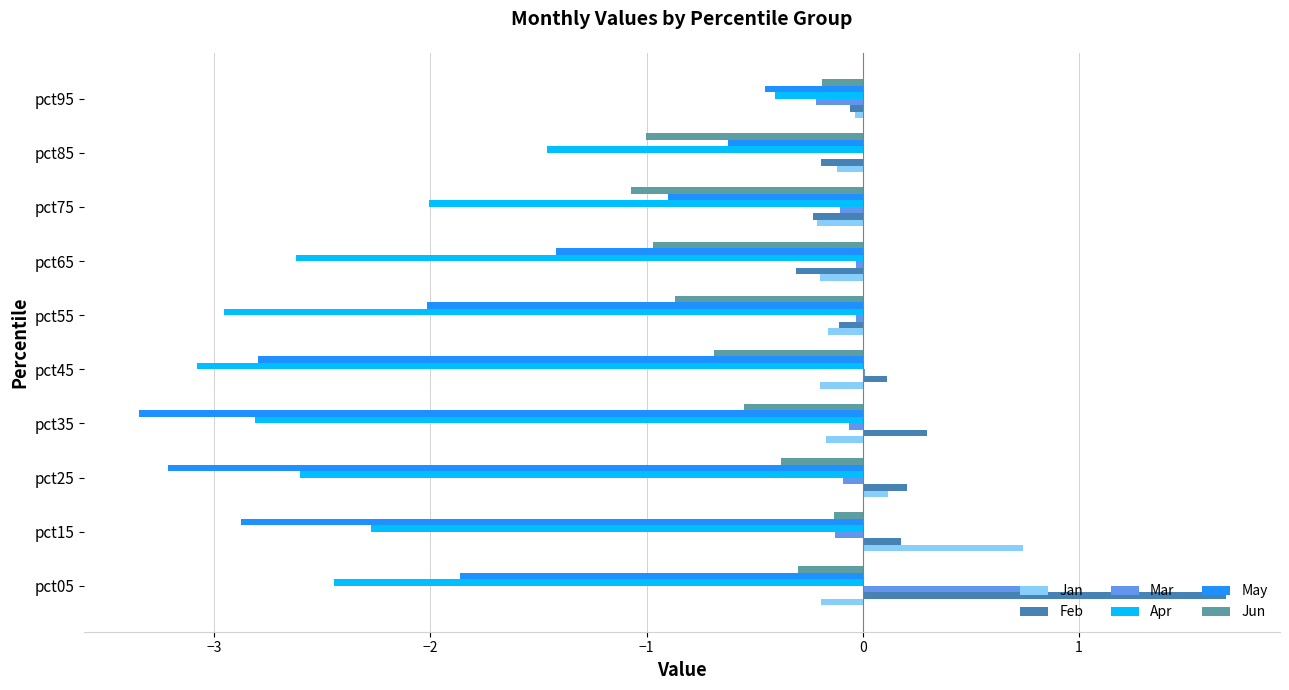

At which category is the sum across all series the highest?

pct95